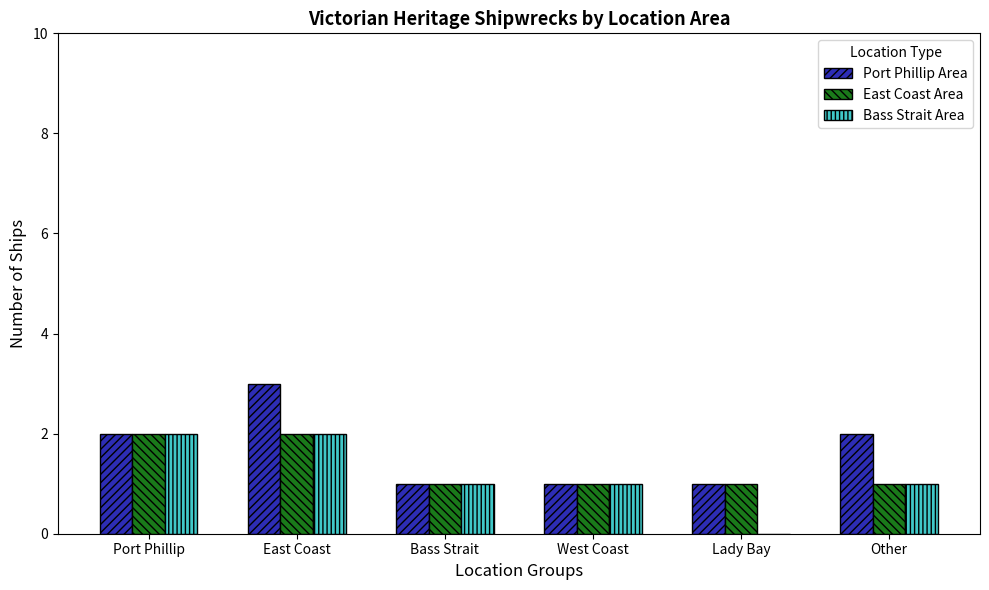

What is the total value across all series at West Coast?

3